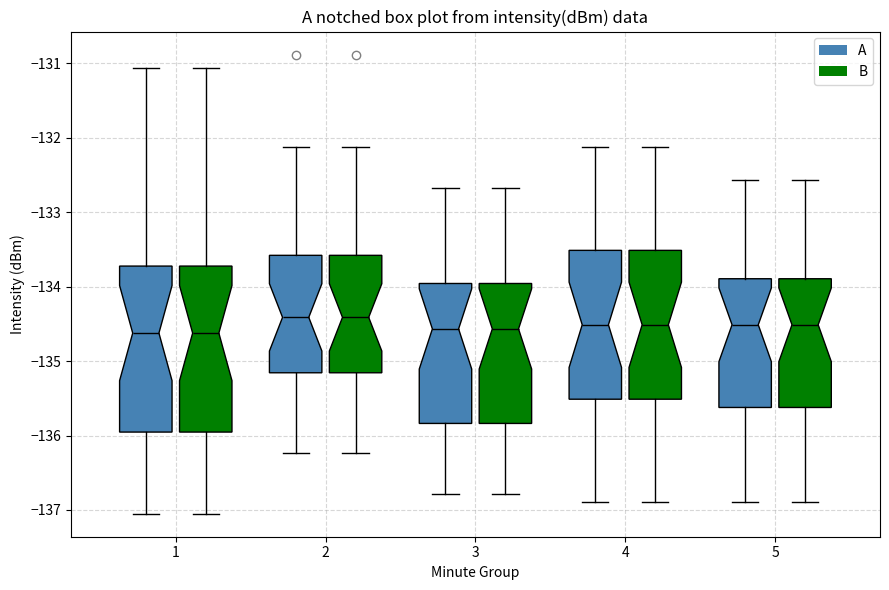

Reading left to right, transcribe this box plot: for each box, give where its median line is, the range the box spans, and where its two whiskers end, as read against the y-axis. The values are not printed on the chart, so give them approximately, as read against the axis.

1 (A): median -134.6, box -136.0 to -133.7, whiskers -137.1 to -131.1
1 (B): median -134.6, box -136.0 to -133.7, whiskers -137.1 to -131.1
2 (A): median -134.4, box -135.2 to -133.6, whiskers -136.2 to -132.1
2 (B): median -134.4, box -135.2 to -133.6, whiskers -136.2 to -132.1
3 (A): median -134.6, box -135.8 to -134.0, whiskers -136.8 to -132.7
3 (B): median -134.6, box -135.8 to -134.0, whiskers -136.8 to -132.7
4 (A): median -134.5, box -135.5 to -133.5, whiskers -136.9 to -132.1
4 (B): median -134.5, box -135.5 to -133.5, whiskers -136.9 to -132.1
5 (A): median -134.5, box -135.6 to -133.9, whiskers -136.9 to -132.6
5 (B): median -134.5, box -135.6 to -133.9, whiskers -136.9 to -132.6